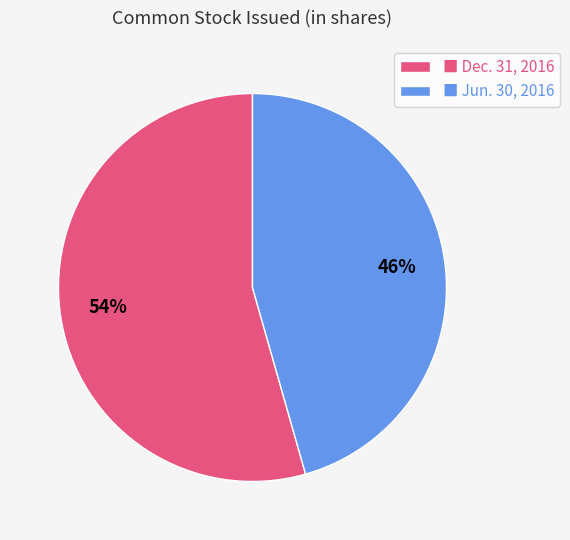

Is there a majority slice in this chart?

Yes